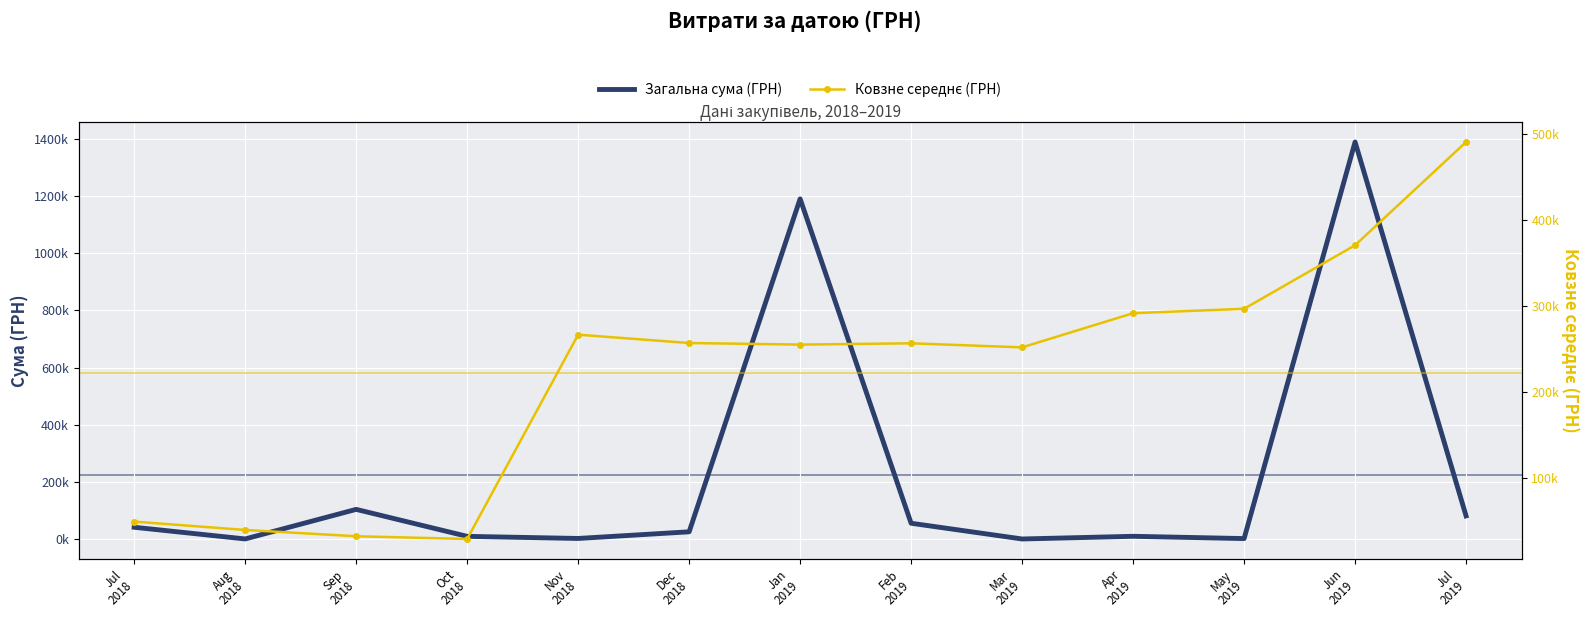

What is the label of the 7th point from the left?

Jan
2019